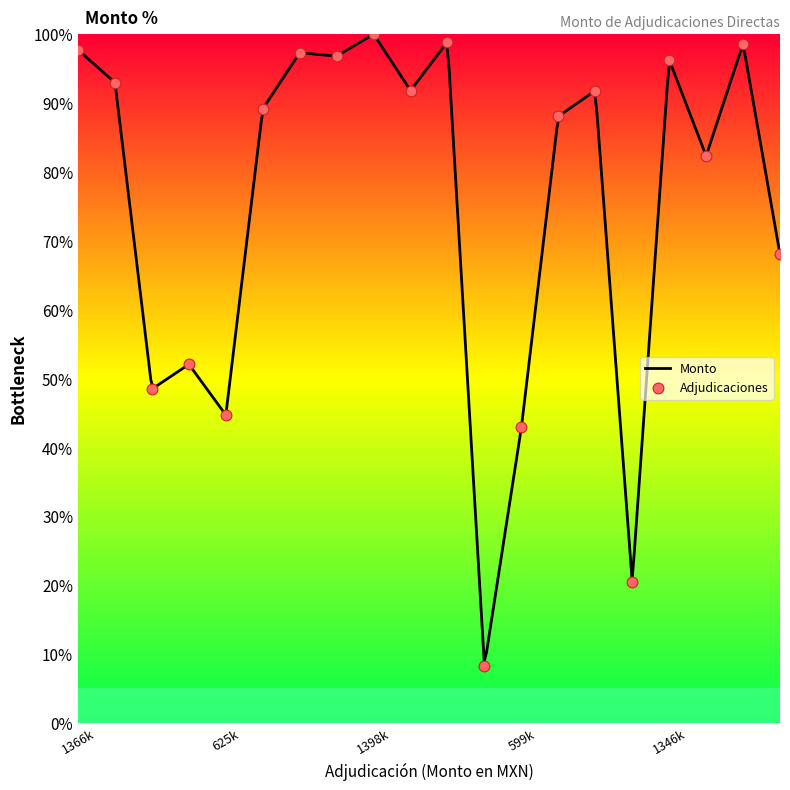

Approximately how many times larger is the value at 7 compared to 15?

1.1